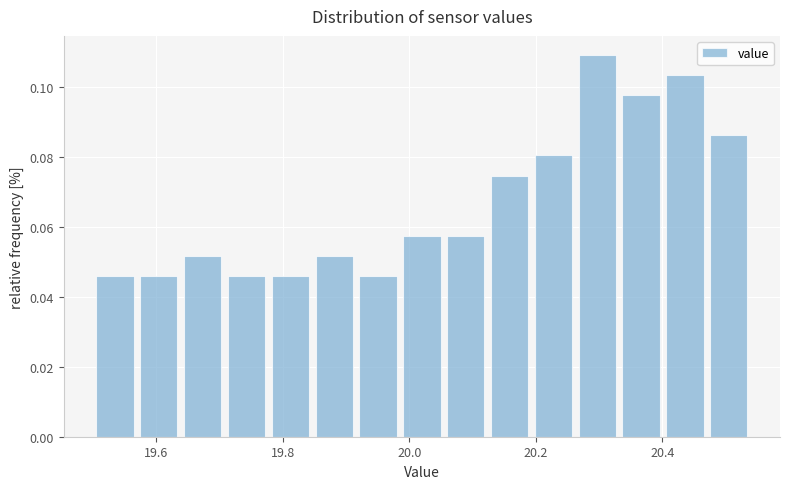

Read against the x-axis, roughly where is the centre of the tallest bar?

20.30